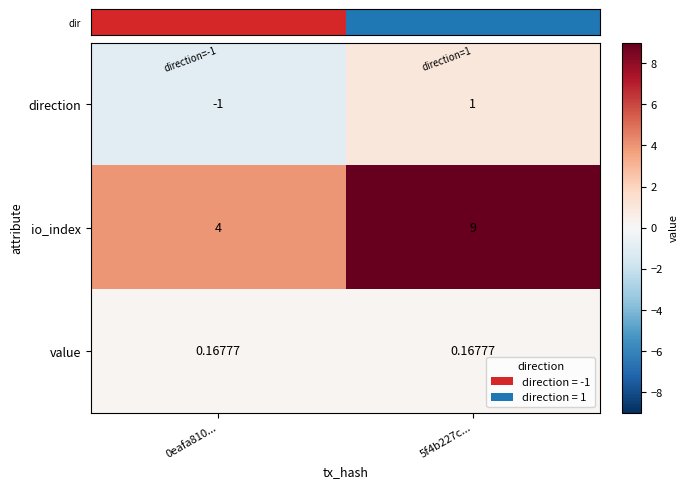

Is the value of value at 0eafa810... greater than the value of io_index at 5f4b227c...?

No